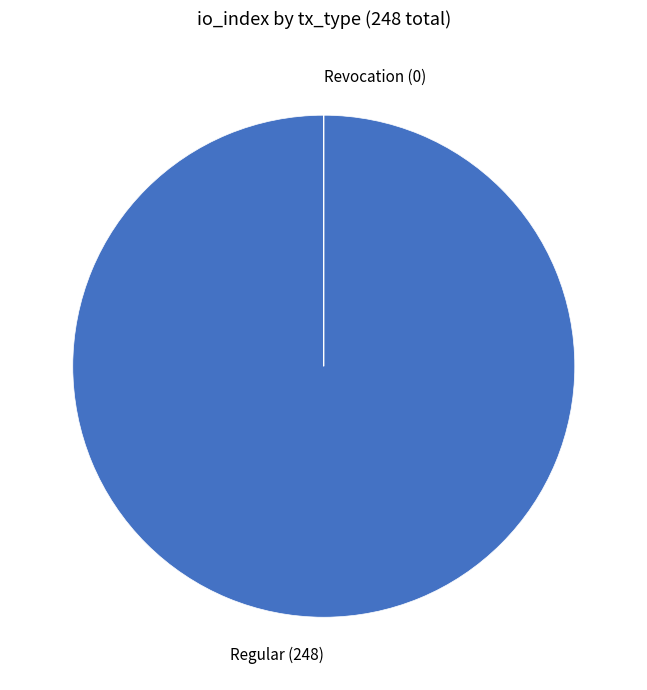

Does any single category account for the majority?

Yes